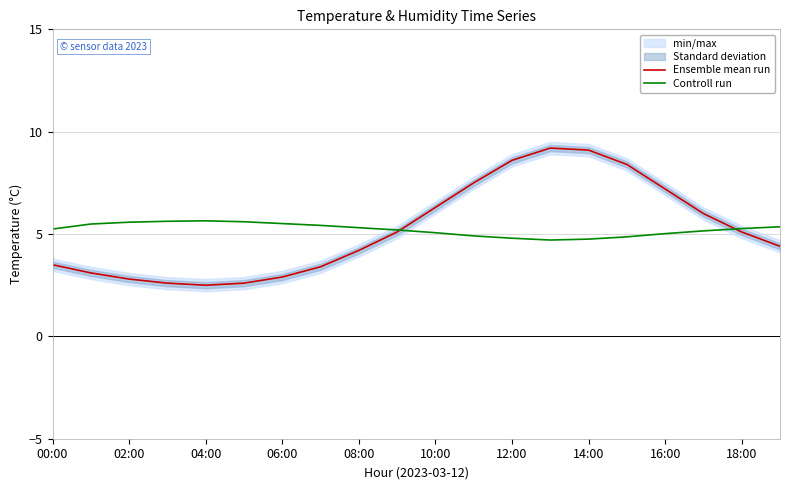

True or false: Controll run and Ensemble mean run intersect in this chart.

True